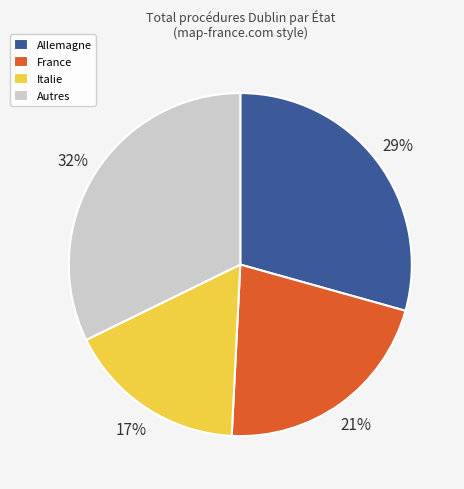

What is the largest slice in the pie chart?

Autres